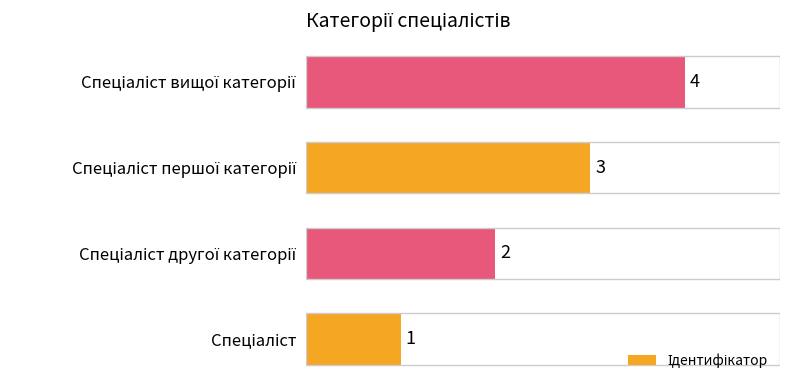

What is the greatest value displayed?

4